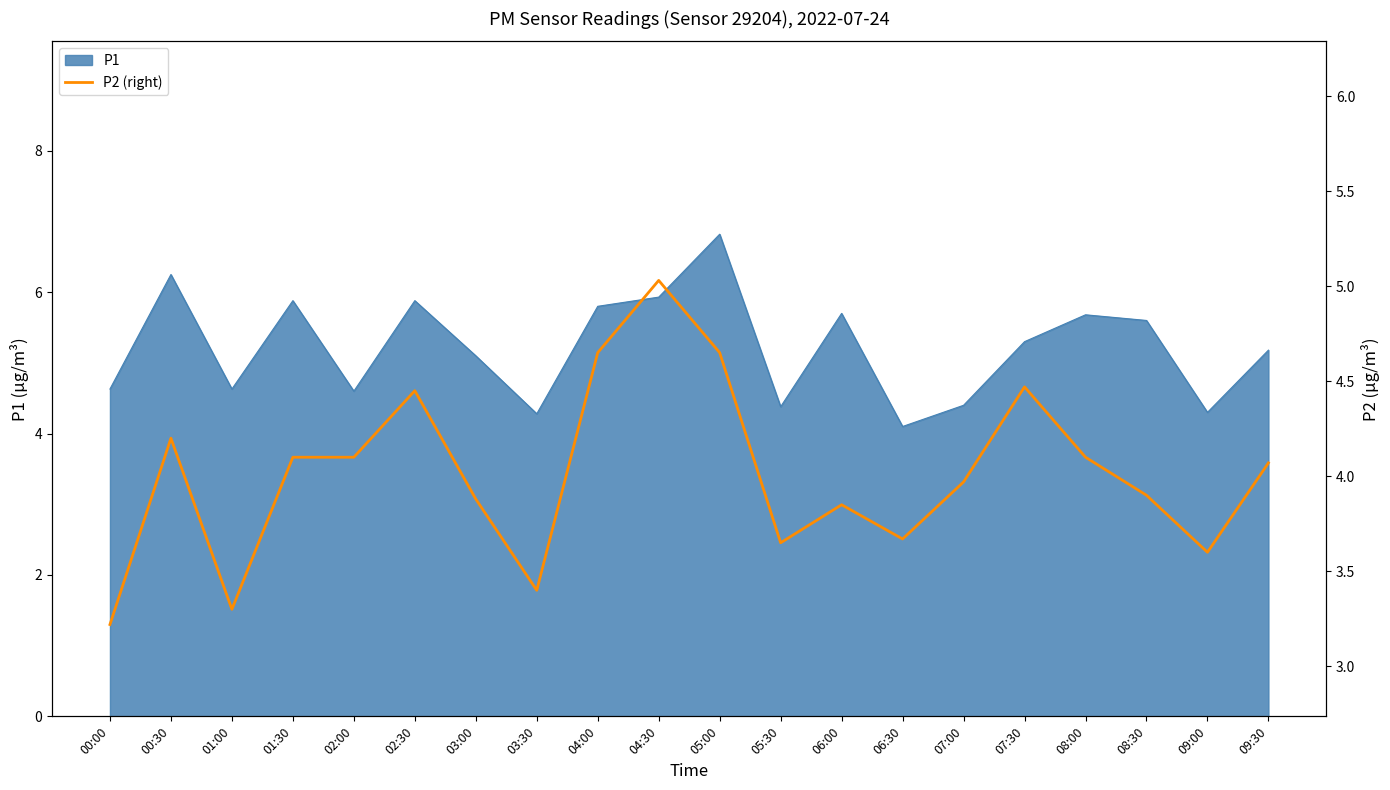

The value at 02:00 is 2.6. True or false?

False